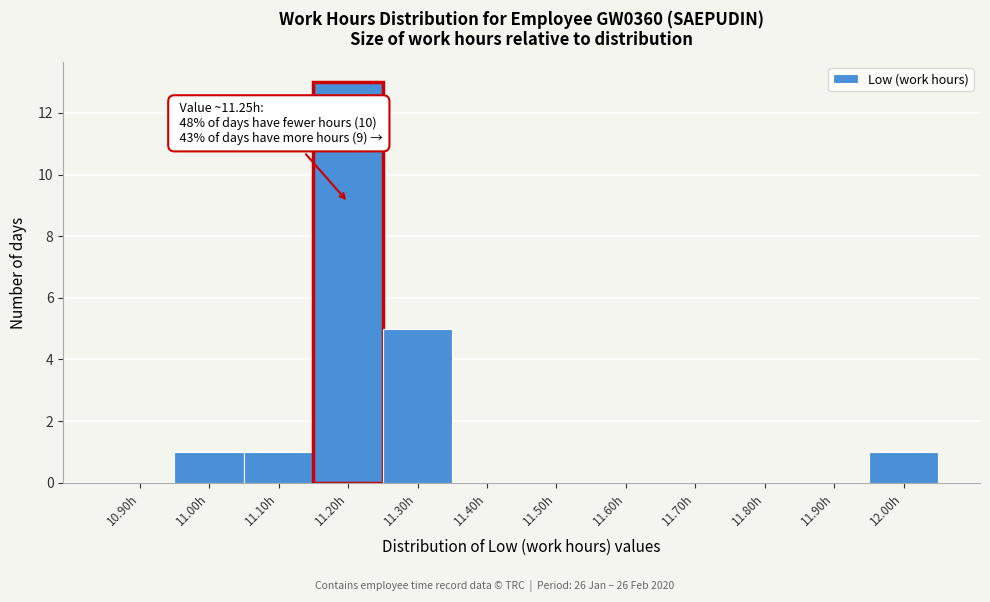

Reading left to right, list all the values displayed in this chart.

10.90h=0	11.00h=1	11.10h=1	11.20h=13	11.30h=5	11.40h=0	11.50h=0	11.60h=0	11.70h=0	11.80h=0	11.90h=0	12.00h=1